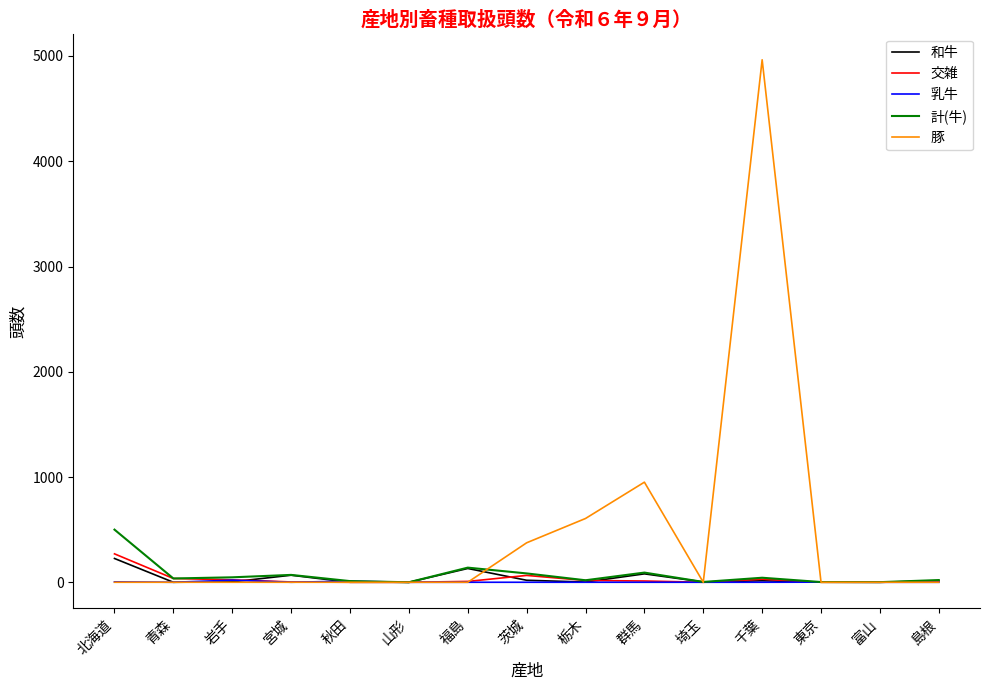

What is the highest value of the 和牛 series?

226